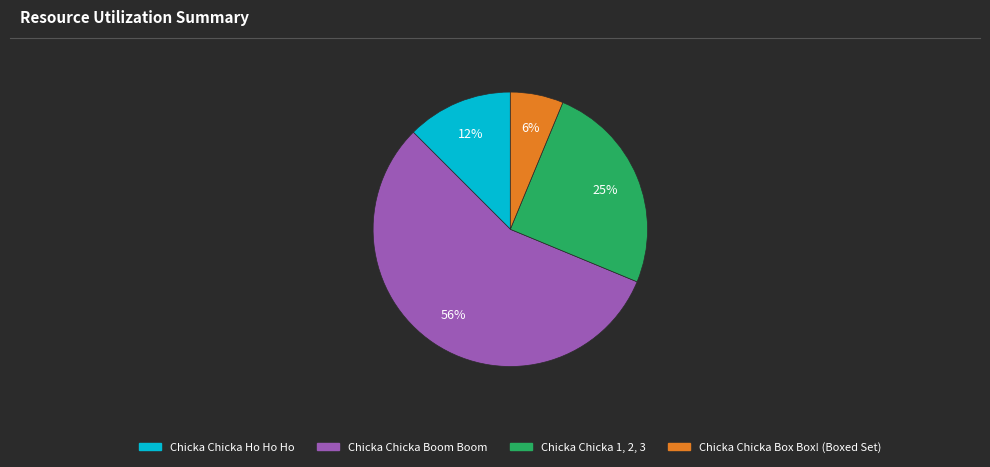

To the nearest percent, what is the average slice percentage?

25%